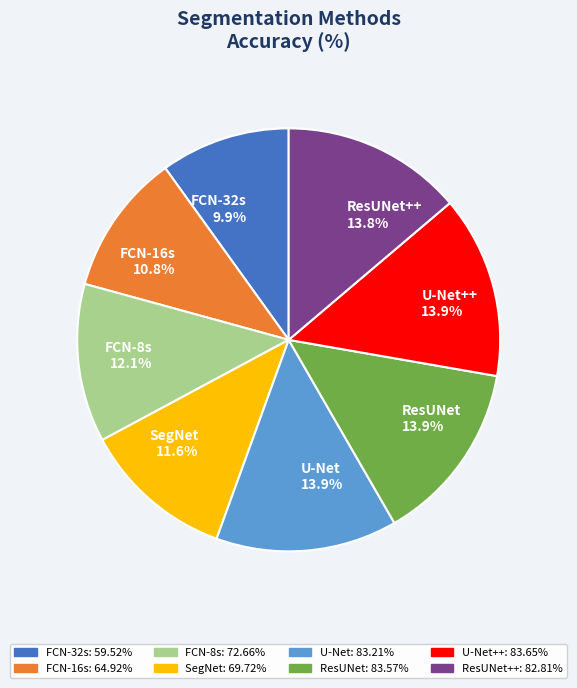

Between SegNet and ResUNet, which is larger?

ResUNet